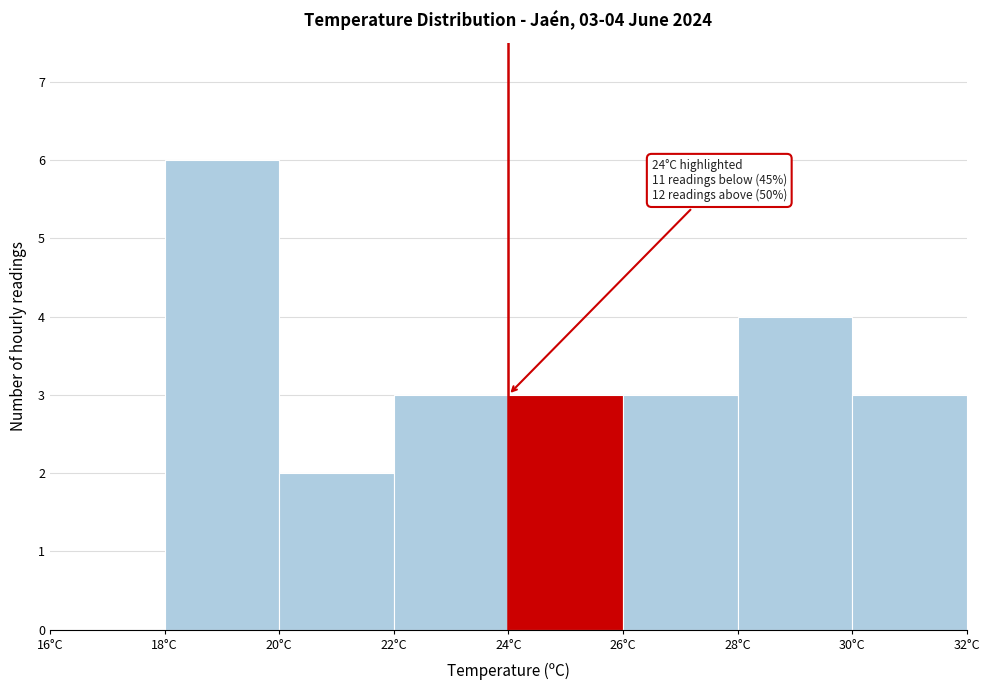

Which range on the x-axis has the tallest bar?

18 to 20